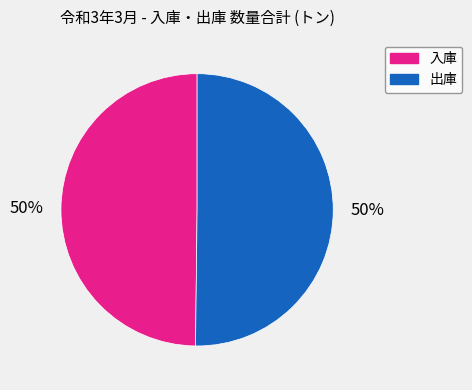

What is the ratio of the value at 出庫 to the value at 入庫?

1.0